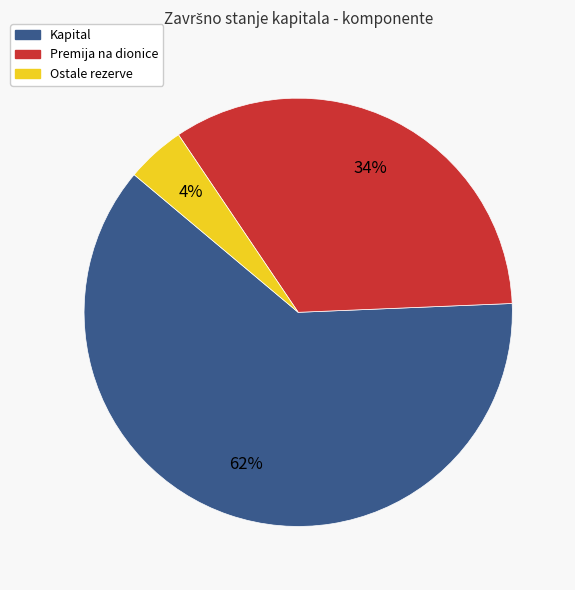

Is there a majority slice in this chart?

Yes